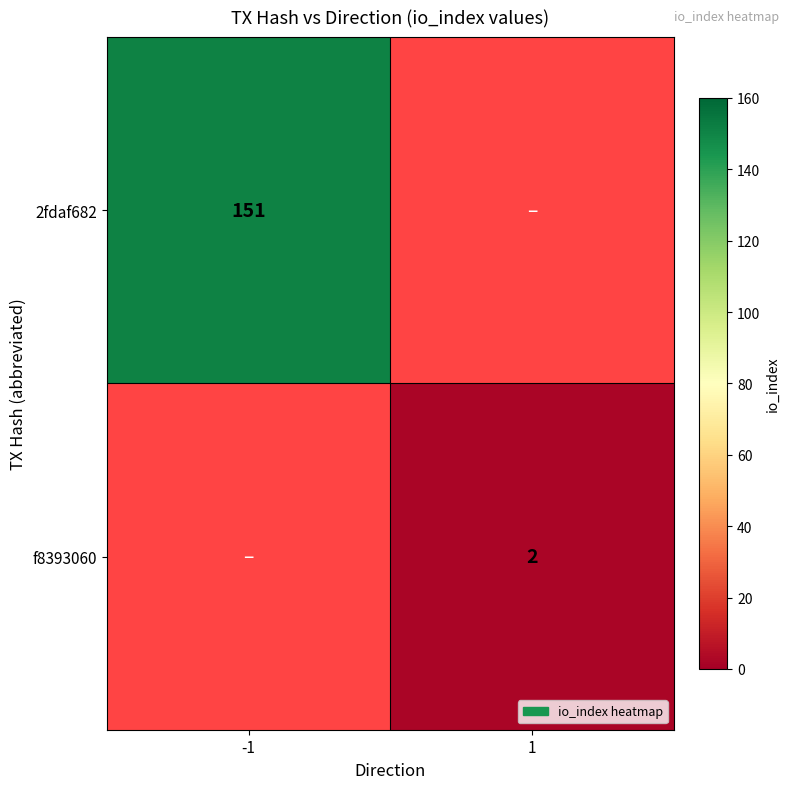

The 2fdaf682 series shows 45 at -1. True or false?

False